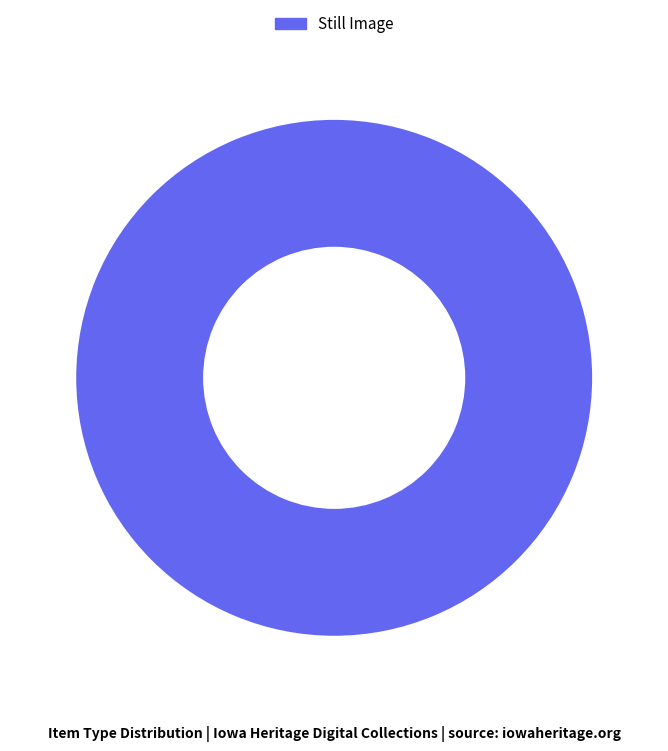

What is the majority slice?

Still Image